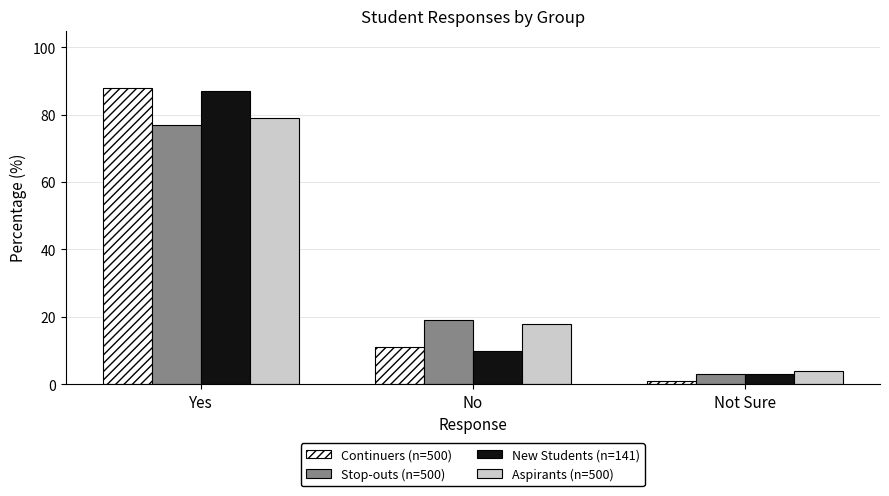

What is the difference between the maximum and minimum values in the Continuers (n=500) series?

87